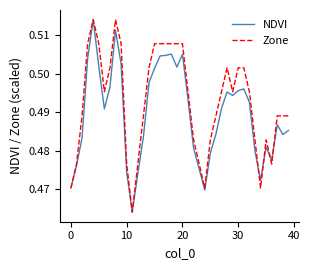

Rank the series by their average value, from highest to lowest.

Zone, NDVI